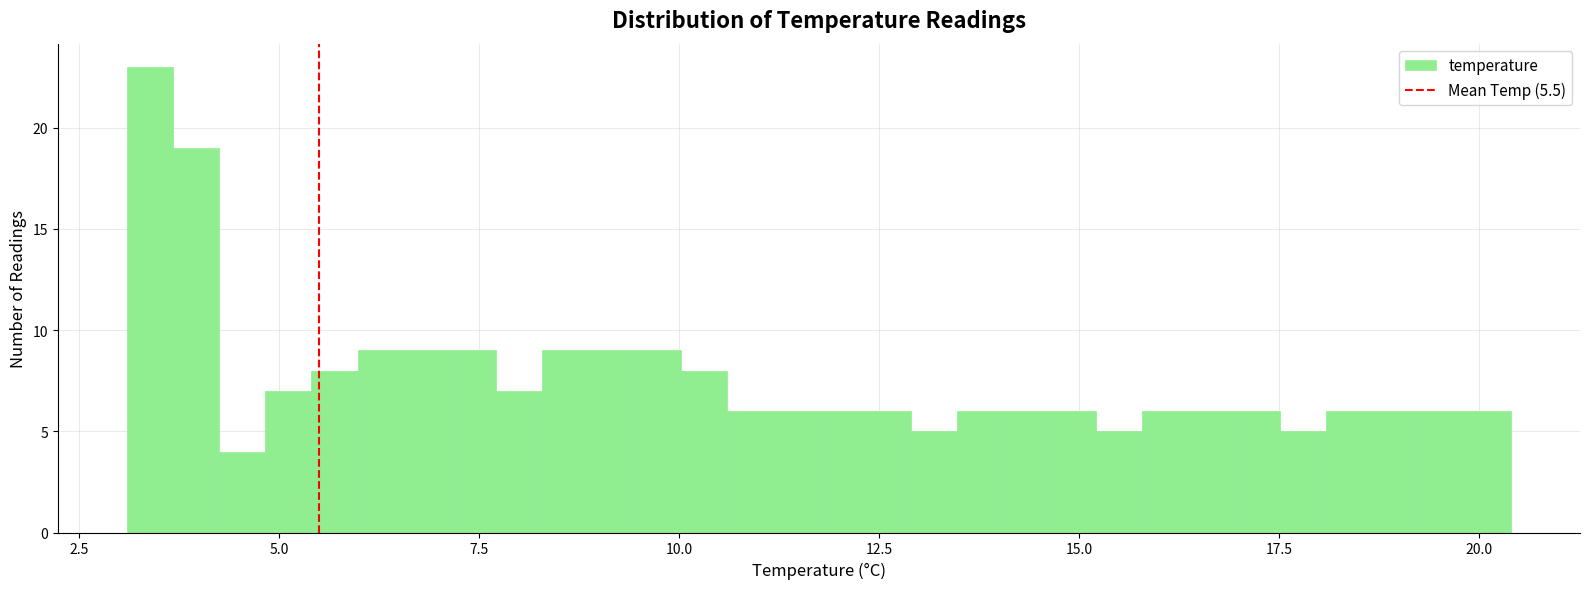

Around what value on the x-axis is the tallest bar? Give the approximate position of its centre, as read against the axis.

3.5